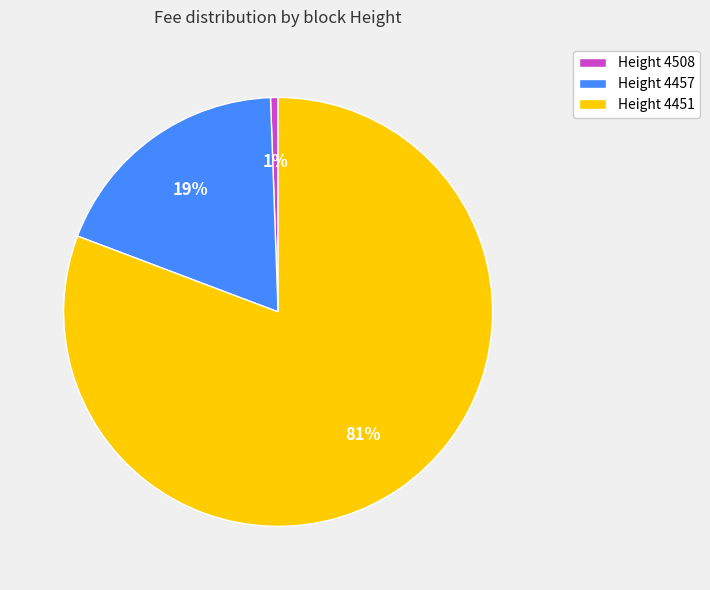

What is the smallest slice in the pie chart?

Height 4508